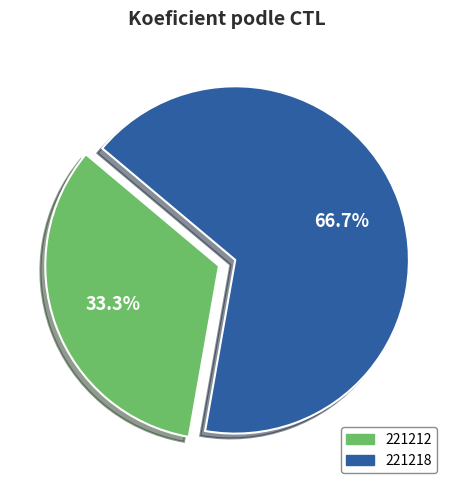

True or false: 221218 accounts for 67% of the total.

True